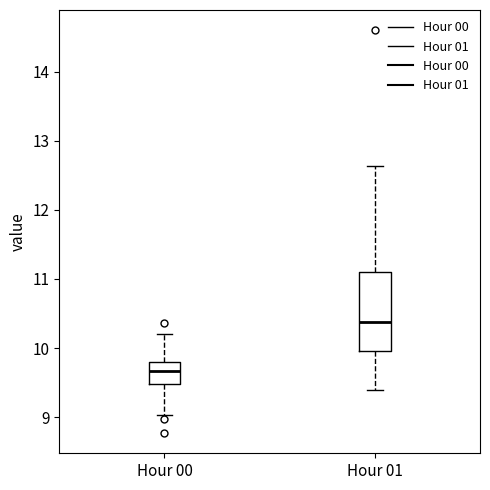

Where does the upper whisker of the box for Hour 00 end on the y-axis? The values are not printed on the chart, so give them approximately, as read against the axis.

10.2